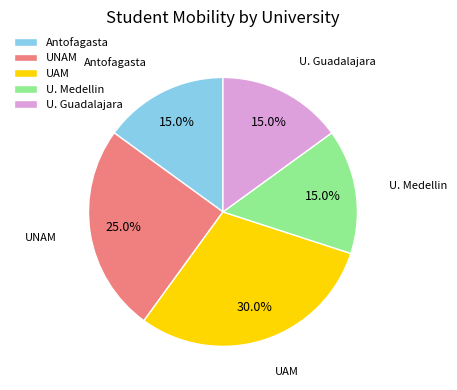

Approximately how many times larger is the value at U. Guadalajara compared to Antofagasta?

1.0